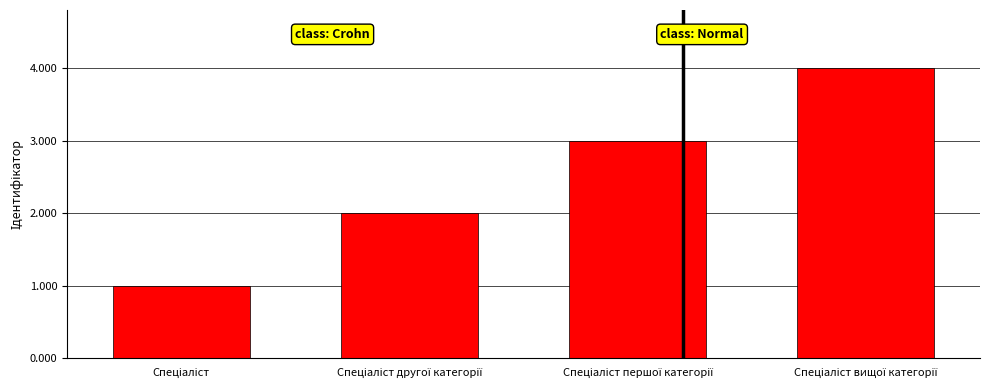

What is the maximum value shown in the chart?

4